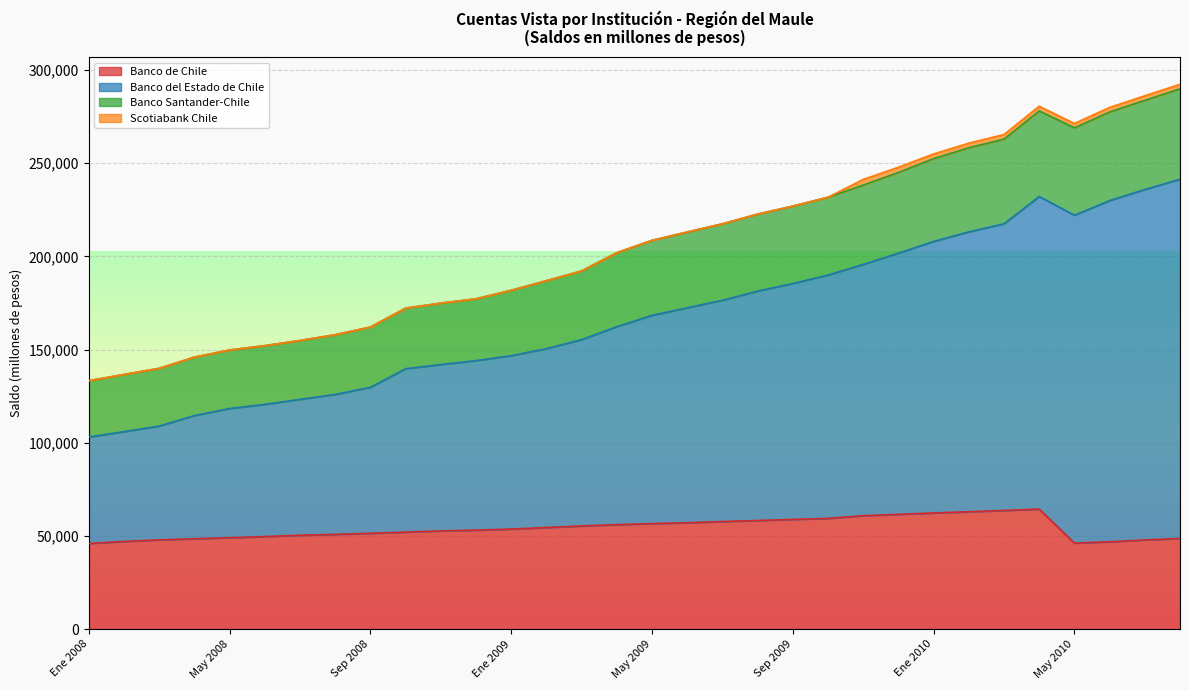

At which label is Banco de Chile closest to 55184?

Mar 2009